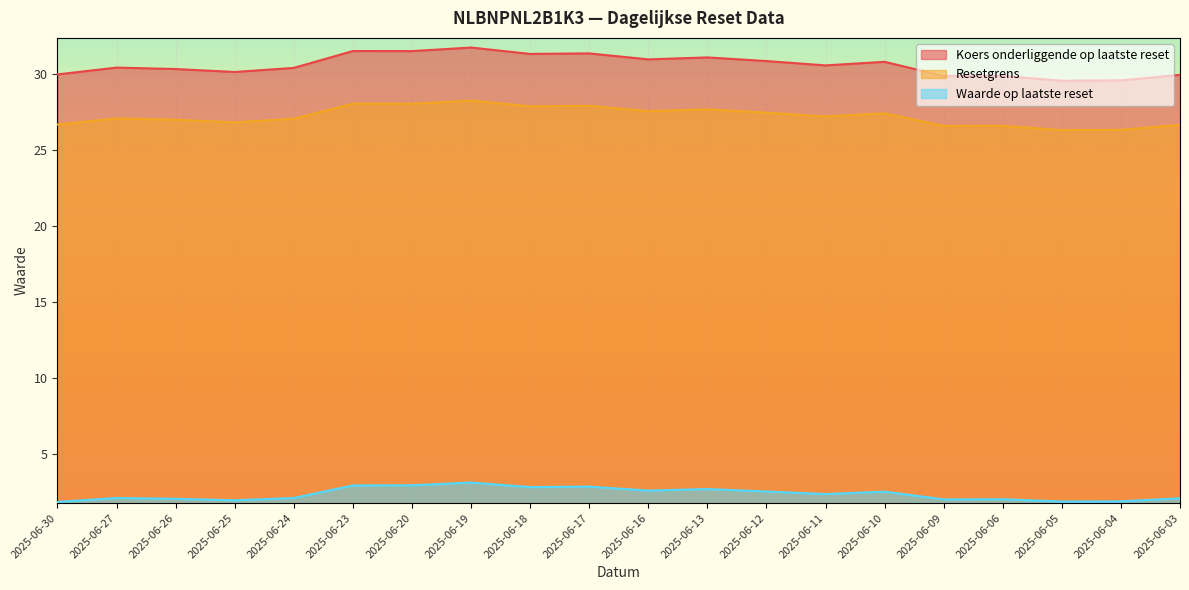

Reading right to left, extract all data points from this chart.

Koers onderliggende op laatste reset: 2025-06-03=30.0	2025-06-04=29.6	2025-06-05=29.6	2025-06-06=29.9	2025-06-09=29.9	2025-06-10=30.8	2025-06-11=30.6	2025-06-12=30.9	2025-06-13=31.1	2025-06-16=31.0	2025-06-17=31.4	2025-06-18=31.3	2025-06-19=31.8	2025-06-20=31.5	2025-06-23=31.5	2025-06-24=30.4	2025-06-25=30.1	2025-06-26=30.3	2025-06-27=30.4	2025-06-30=30.0
Resetgrens: 2025-06-03=26.7	2025-06-04=26.3	2025-06-05=26.3	2025-06-06=26.6	2025-06-09=26.6	2025-06-10=27.4	2025-06-11=27.2	2025-06-12=27.5	2025-06-13=27.7	2025-06-16=27.6	2025-06-17=27.9	2025-06-18=27.9	2025-06-19=28.3	2025-06-20=28.1	2025-06-23=28.1	2025-06-24=27.1	2025-06-25=26.8	2025-06-26=27.0	2025-06-27=27.1	2025-06-30=26.7
Waarde op laatste reset: 2025-06-03=2.1	2025-06-04=1.9	2025-06-05=1.9	2025-06-06=2.0	2025-06-09=2.0	2025-06-10=2.5	2025-06-11=2.4	2025-06-12=2.5	2025-06-13=2.7	2025-06-16=2.6	2025-06-17=2.9	2025-06-18=2.8	2025-06-19=3.1	2025-06-20=2.9	2025-06-23=2.9	2025-06-24=2.1	2025-06-25=1.9	2025-06-26=2.0	2025-06-27=2.1	2025-06-30=1.8